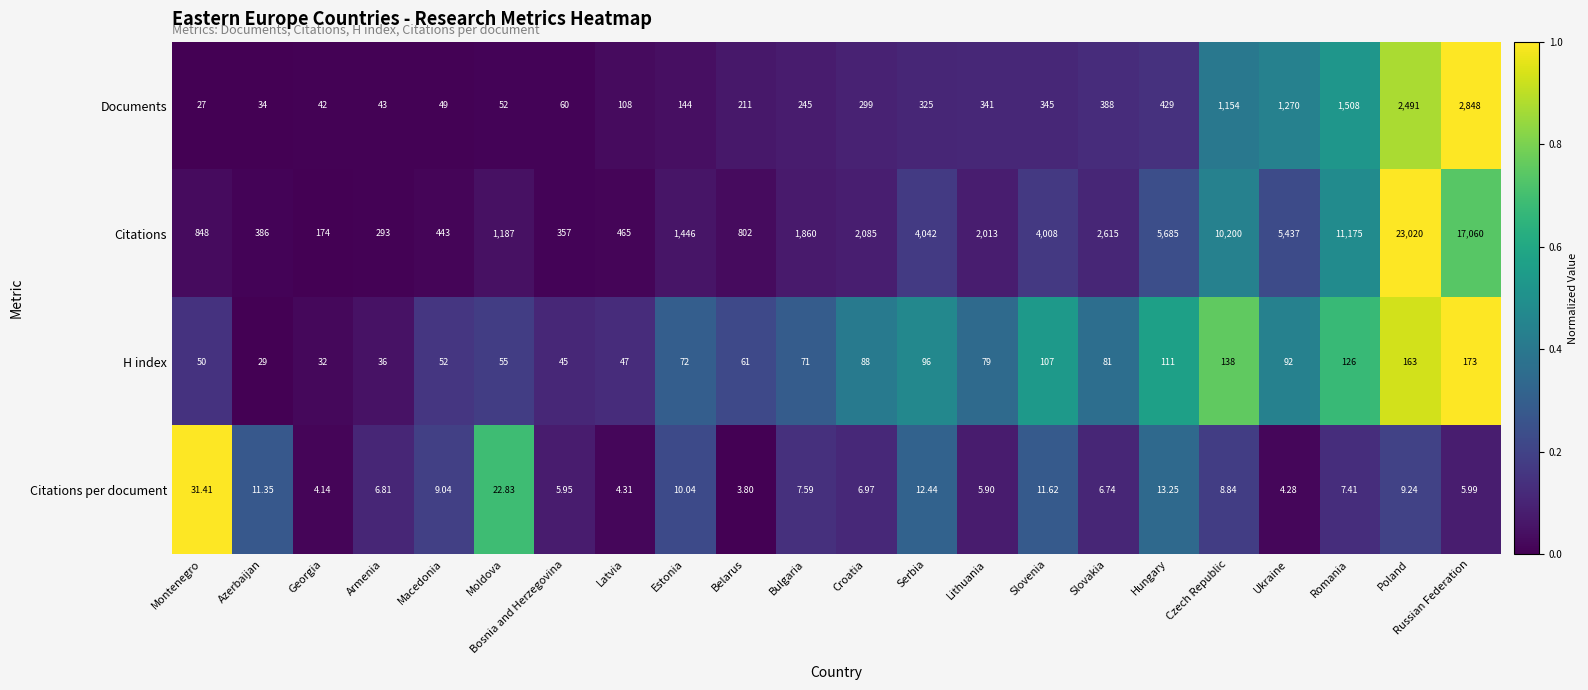

Where is Documents nearest to the value 1437?

Romania